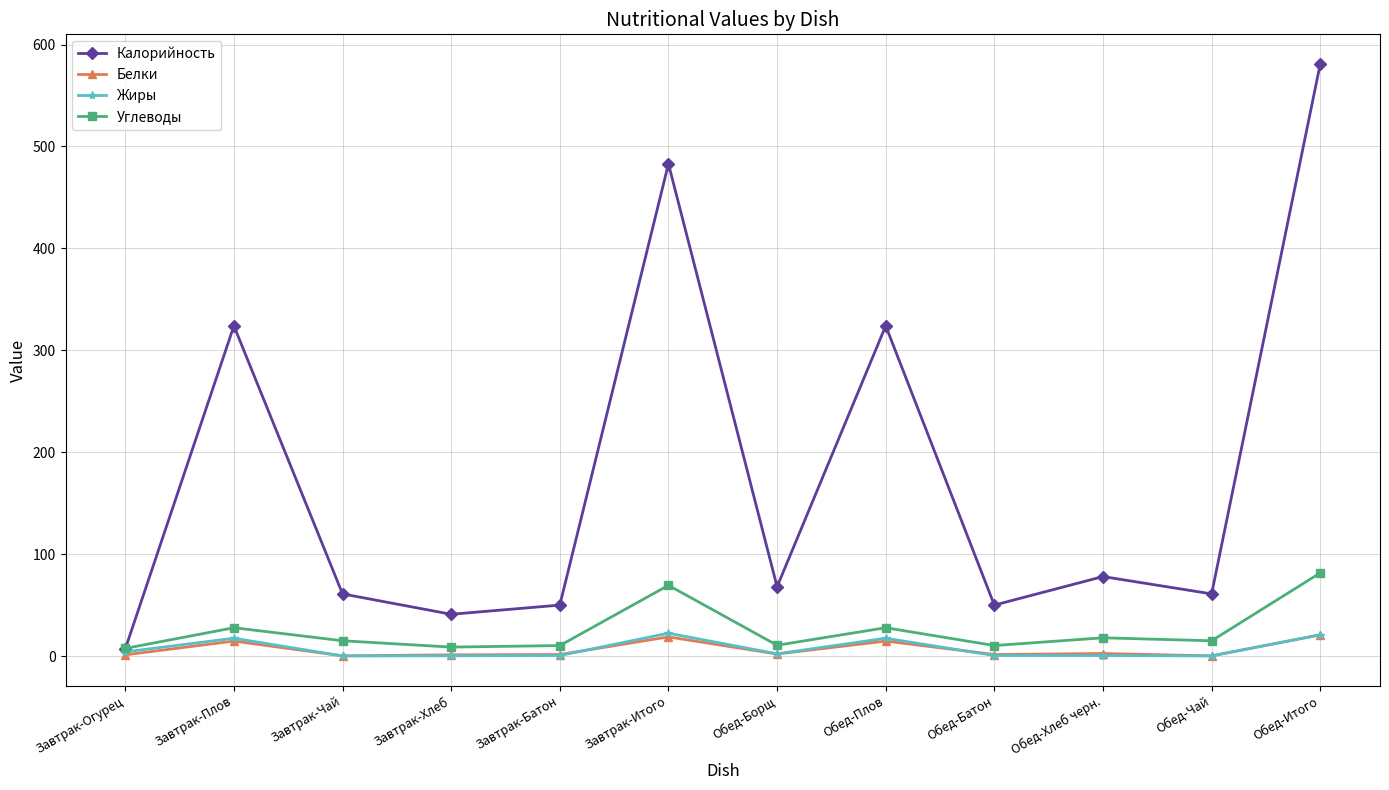

Where is the first local minimum for Калорийность?

Завтрак-Хлеб